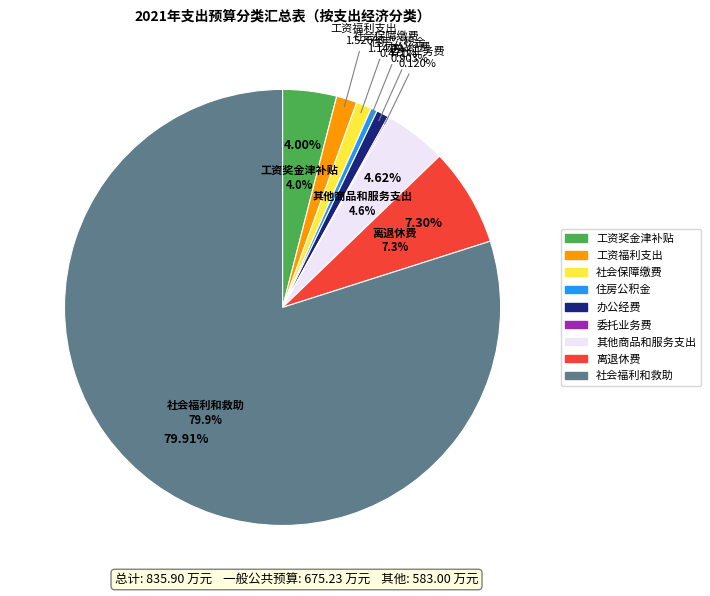

What percentage do 离退休费 and 工资福利支出 together represent?

8.8%